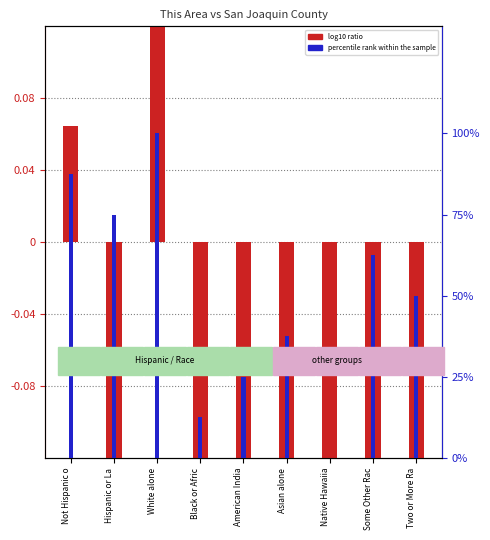

What is the difference between the second highest and minimum values in the log10 ratio series?

1.3